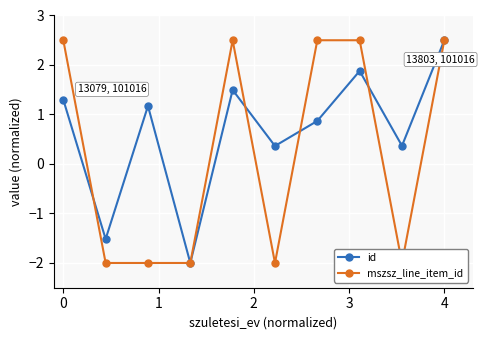

What is the highest value of the id series?

2.5